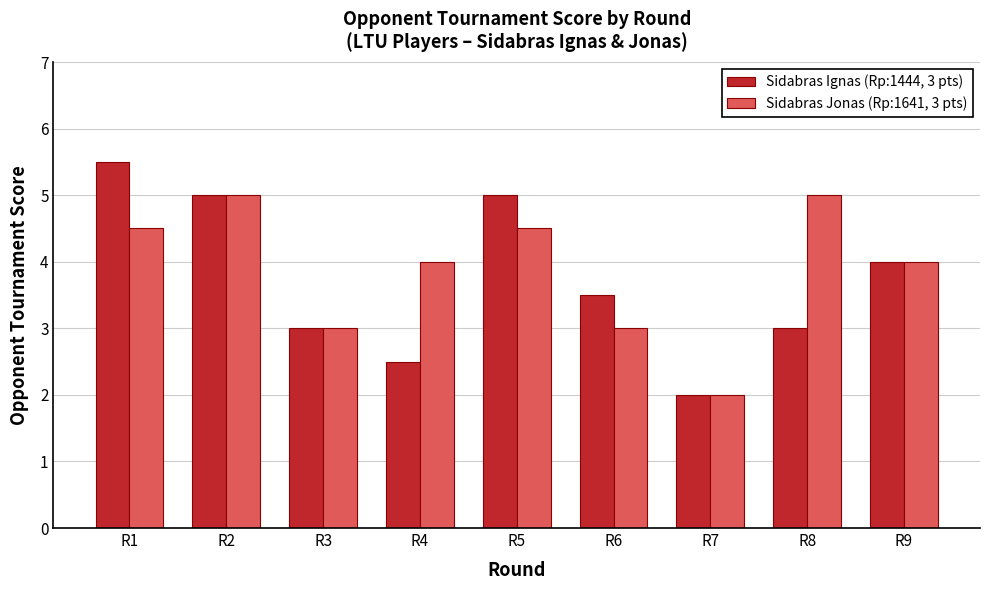

List the series in order of their overall mean, highest first.

Sidabras Jonas (Rp:1641, 3 pts), Sidabras Ignas (Rp:1444, 3 pts)